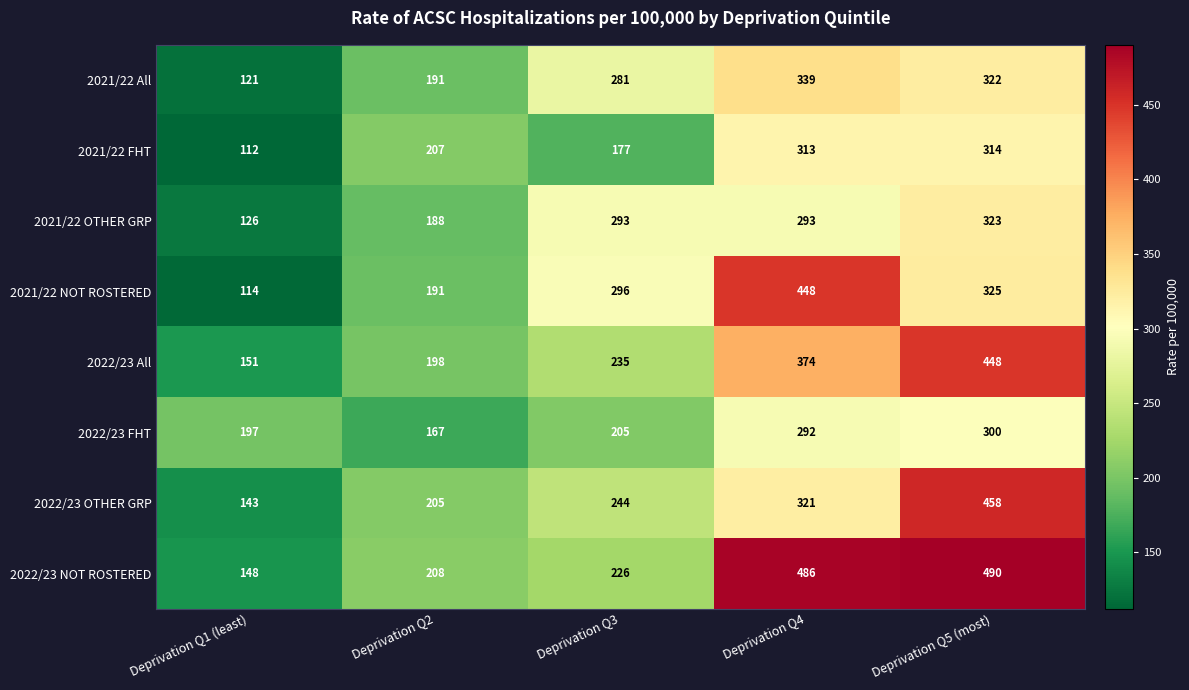

Count the number of data series in this chart.

8